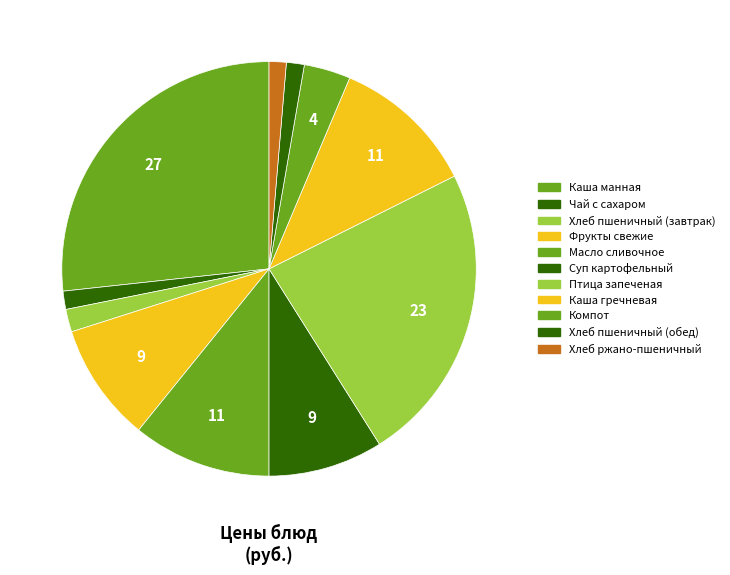

Count the number of slices in the pie.

11